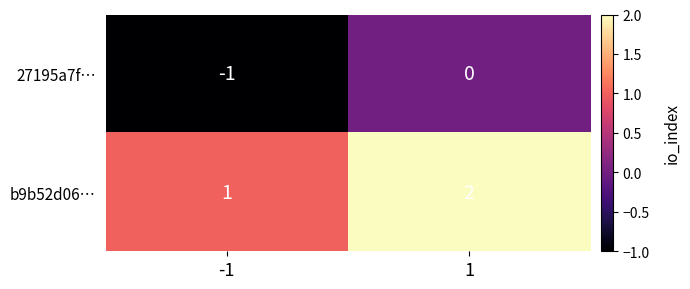

How many data points does each series have?

2